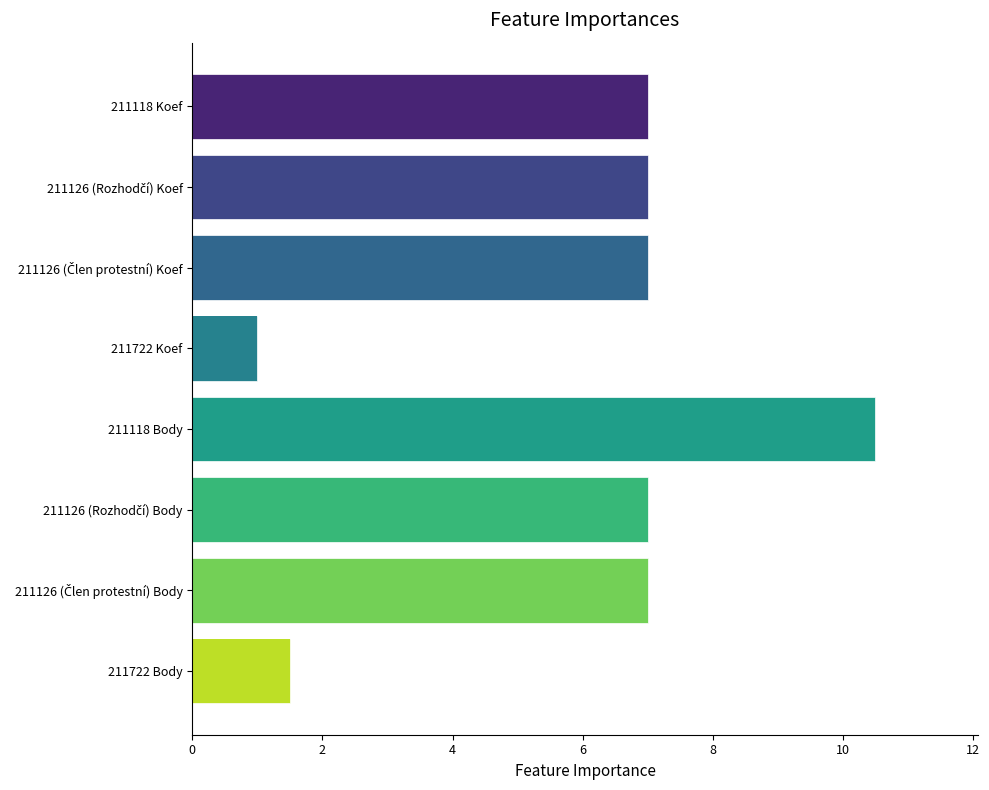

At which label does Body first exceed 7?

211118